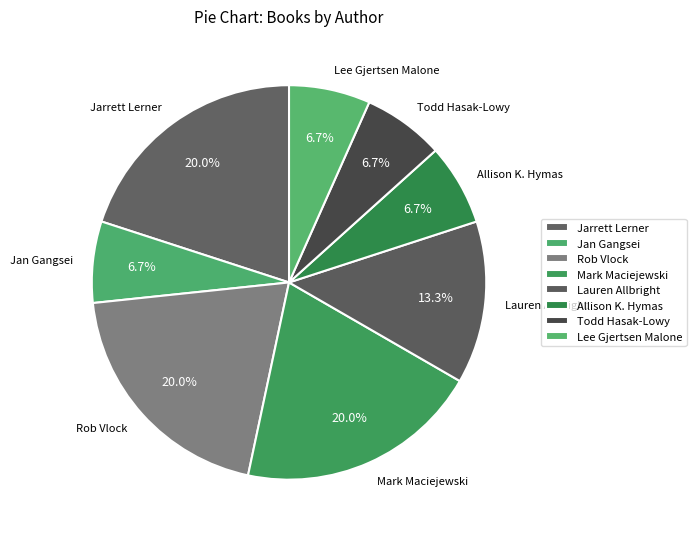

What is the ratio of the value at Allison K. Hymas to the value at Lauren Allbright?

0.5